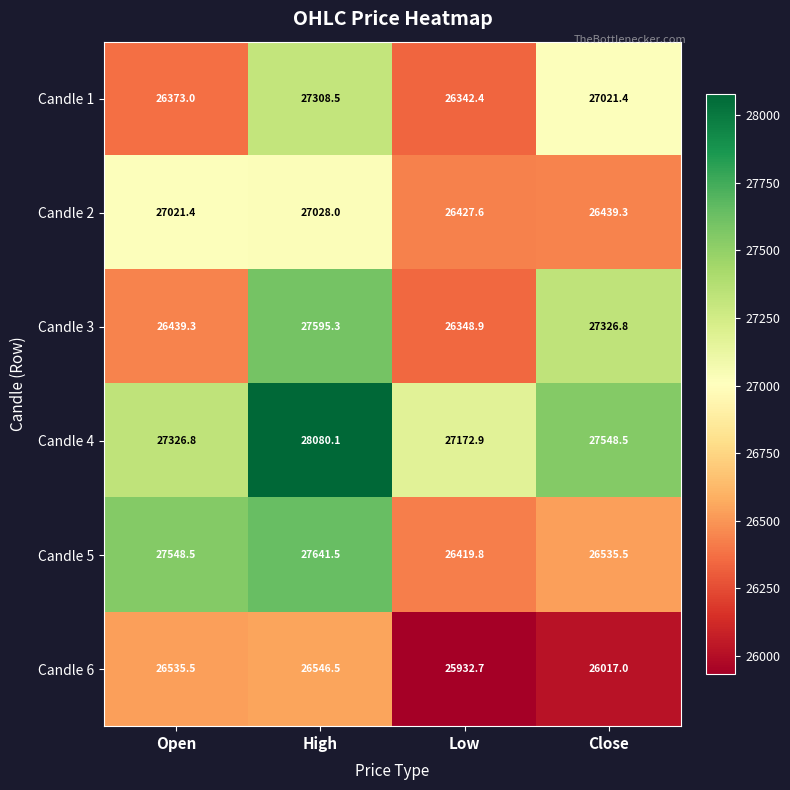

At how many categories does at least one series exceed 27713?

1